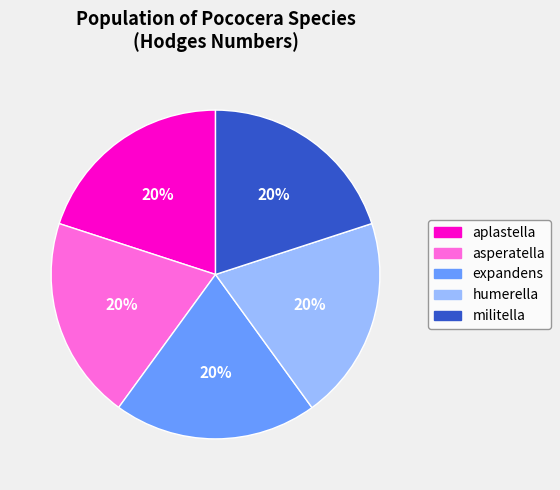

Does militella represent more than half of the total?

No